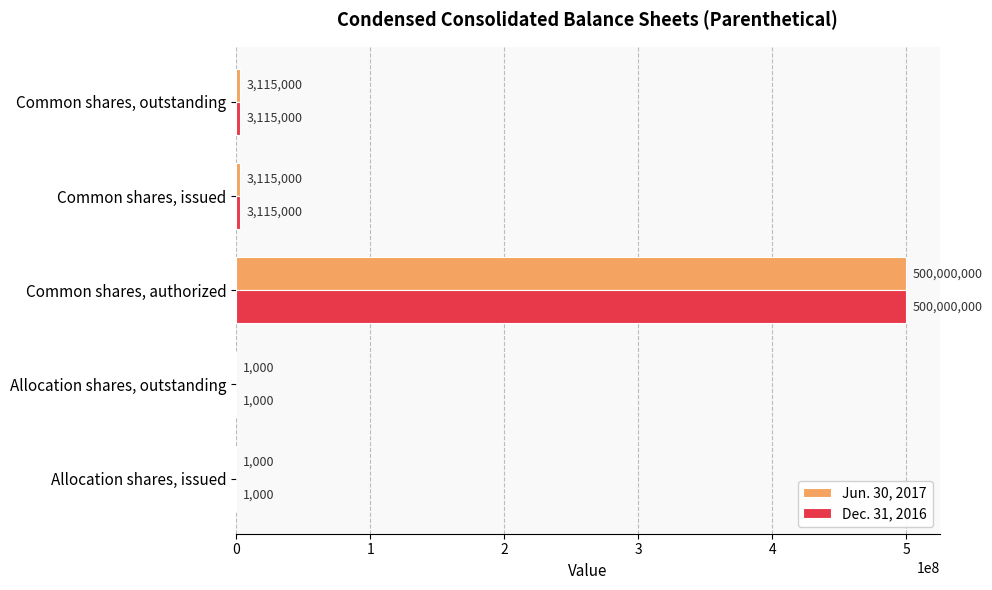

At which category is the sum across all series the highest?

Common shares, authorized